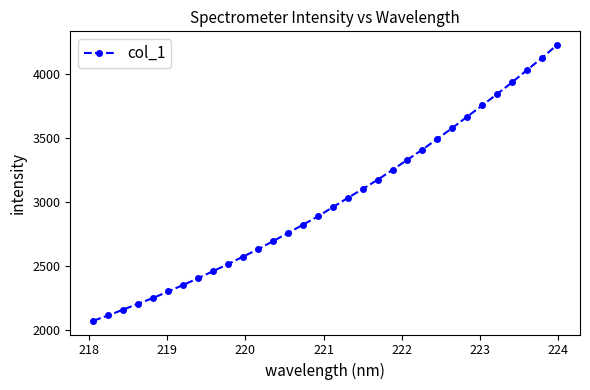

What is the difference between the maximum and minimum values?

2157.8